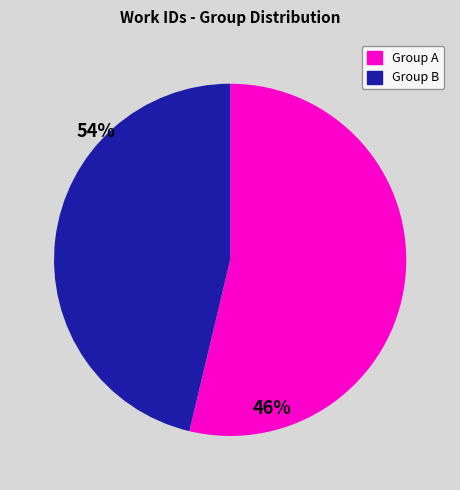

Does any single category account for the majority?

Yes